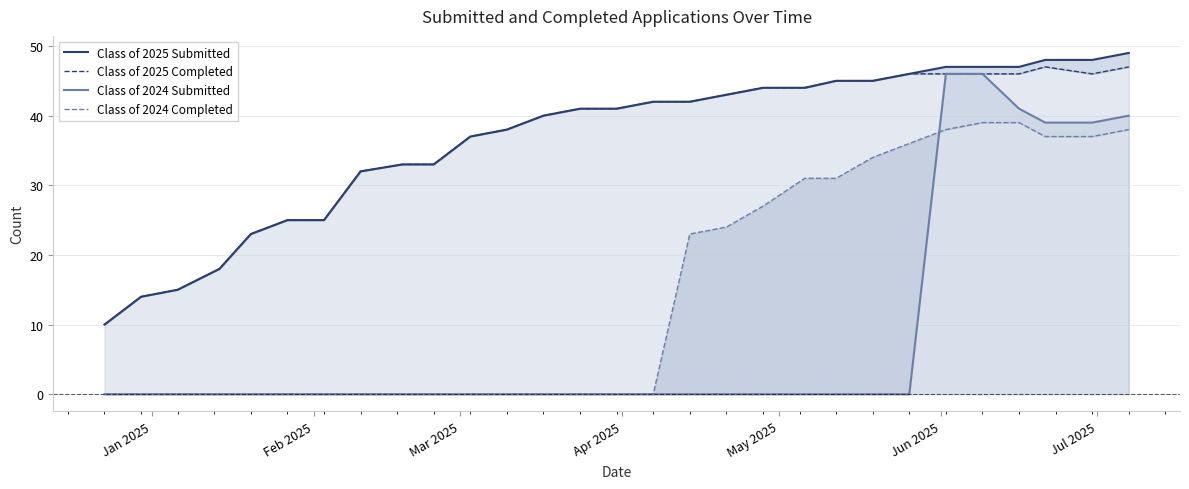

At how many categories does at least one series exceed 37?

18